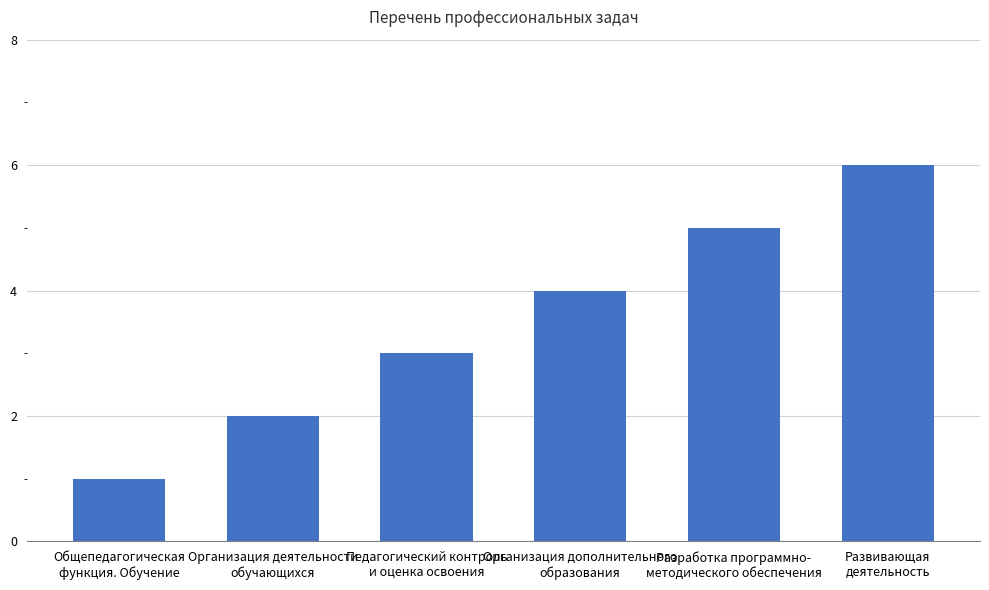

What is the average value?

4